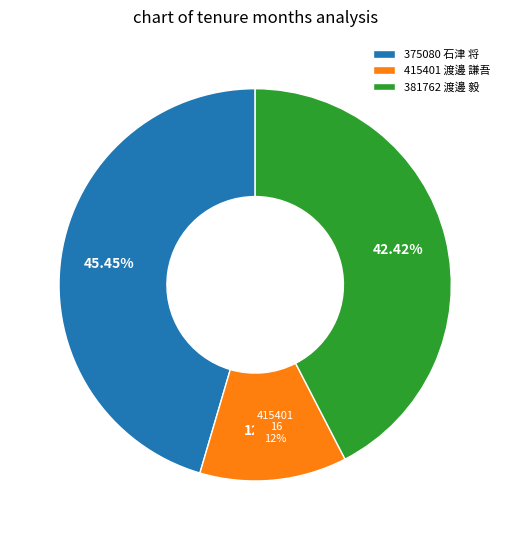

To the nearest percent, what is the difference between the 415401 渡邊 謙吾 and 381762 渡邊 毅 slice percentages?

30%